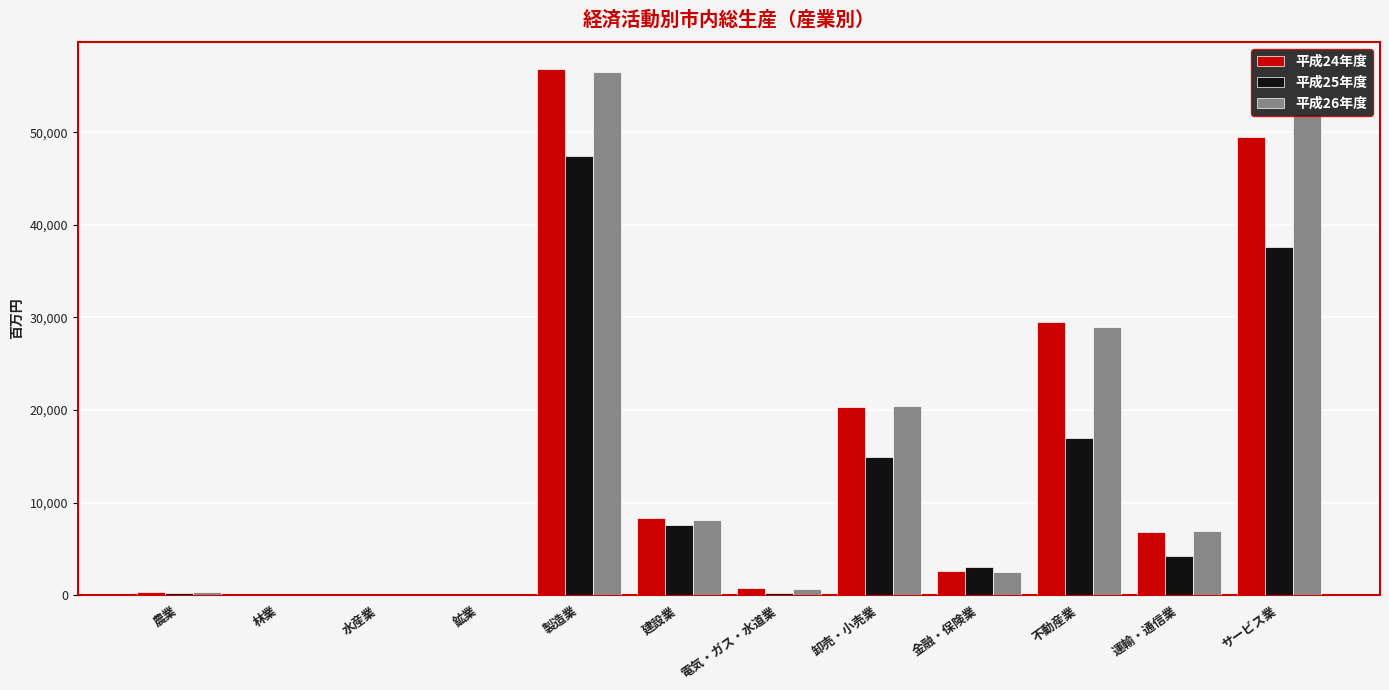

At which category is the sum across all series the highest?

製造業